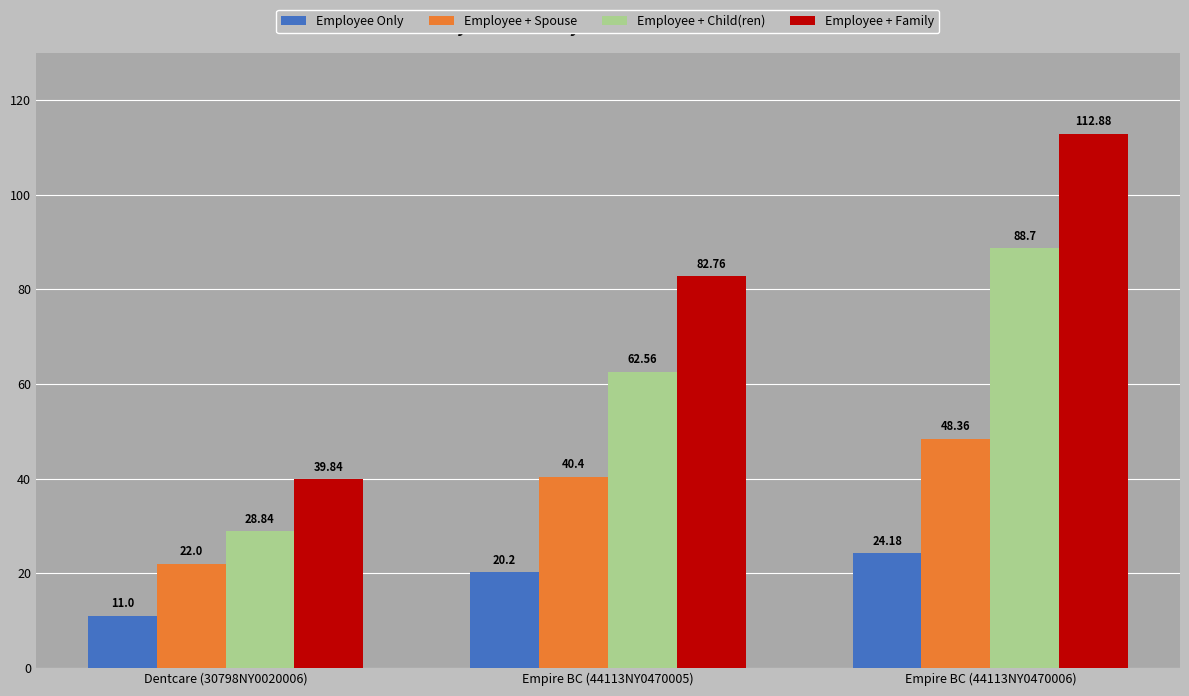

Is the value of Employee + Spouse at Empire BC (44113NY0470006) greater than the value of Employee + Child(ren) at Empire BC (44113NY0470006)?

No